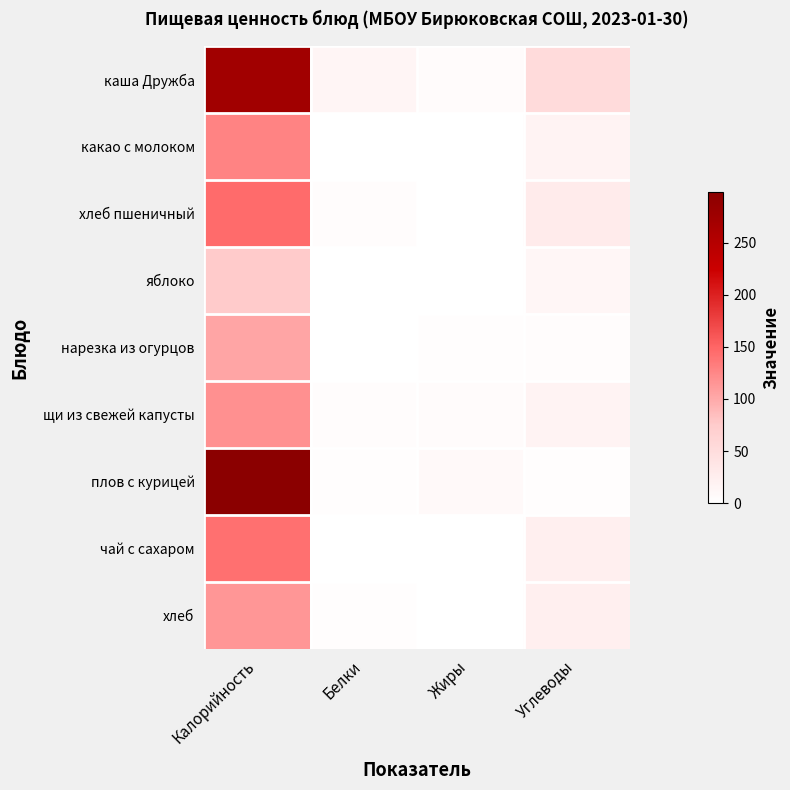

What is the spread (max minus min) of values at Белки?

15.0